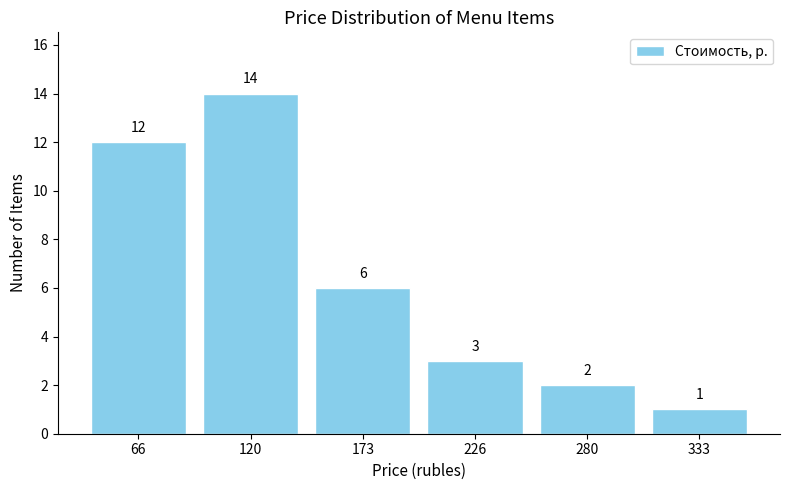

Over which range of the x-axis is the bar tallest?

90 to 150